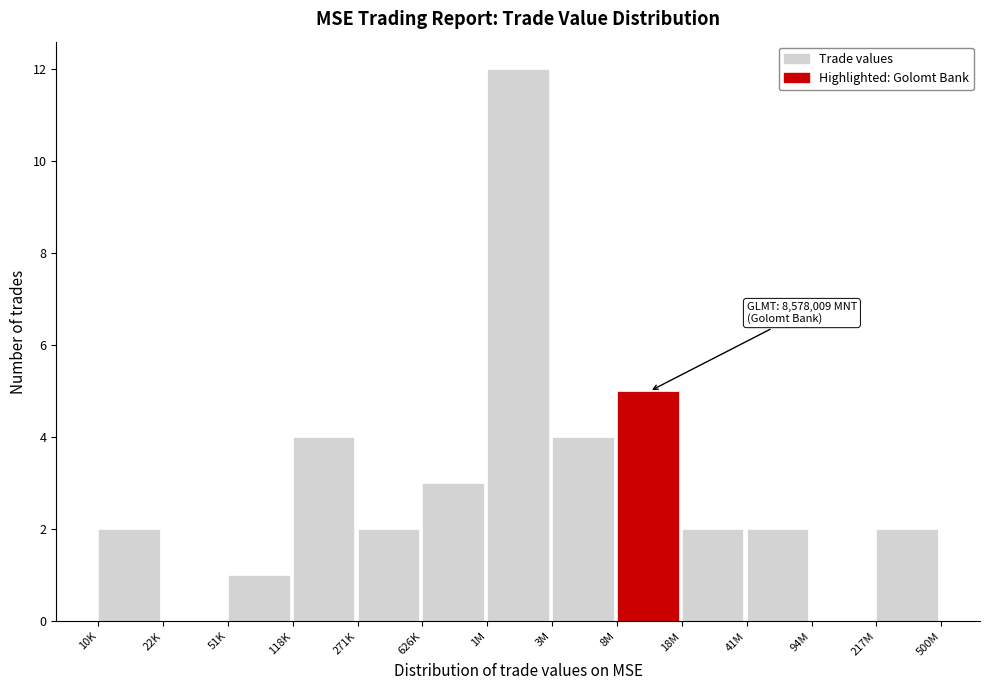

Reading left to right, what are all the values shown in this chart?

10K=2	22K=0	51K=1	118K=4	271K=2	626K=3	1M=12	3M=4	8M=5	18M=2	41M=2	94M=0	217M=2